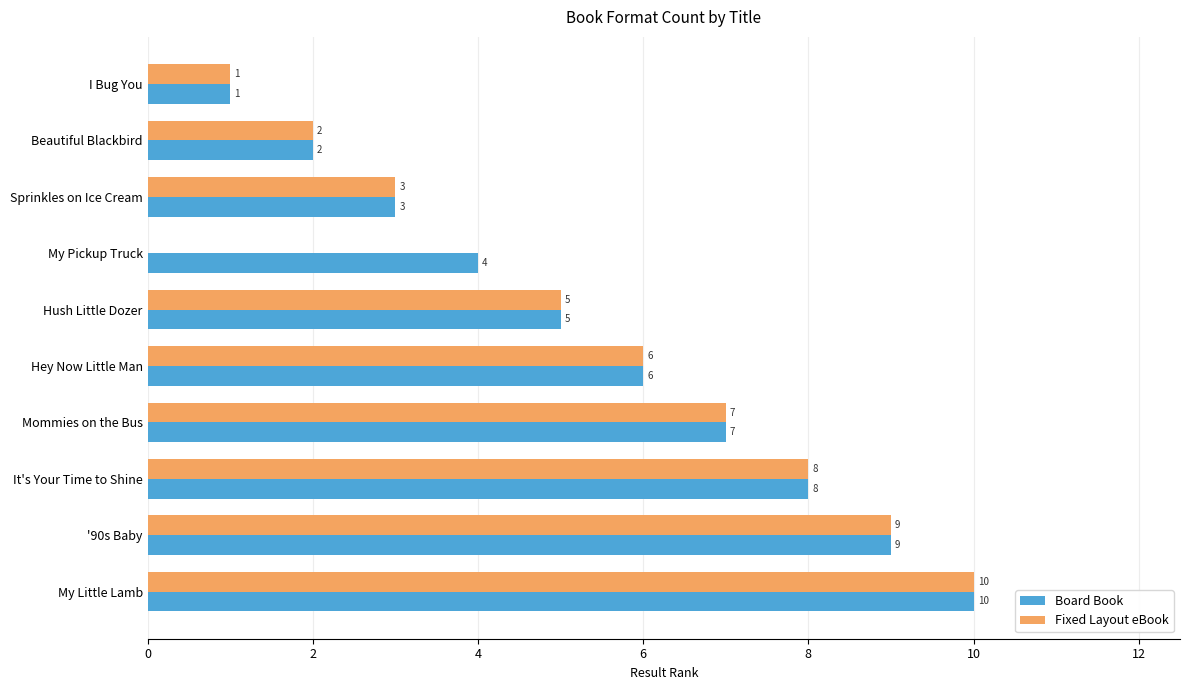

Which series changed the most between My Pickup Truck and '90s Baby?

Fixed Layout eBook